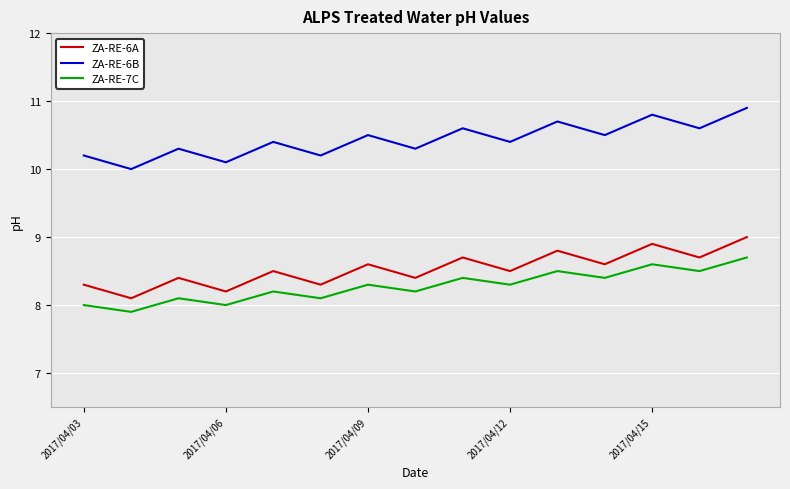

What is the difference between the maximum and minimum values in the ZA-RE-6B series?

0.9